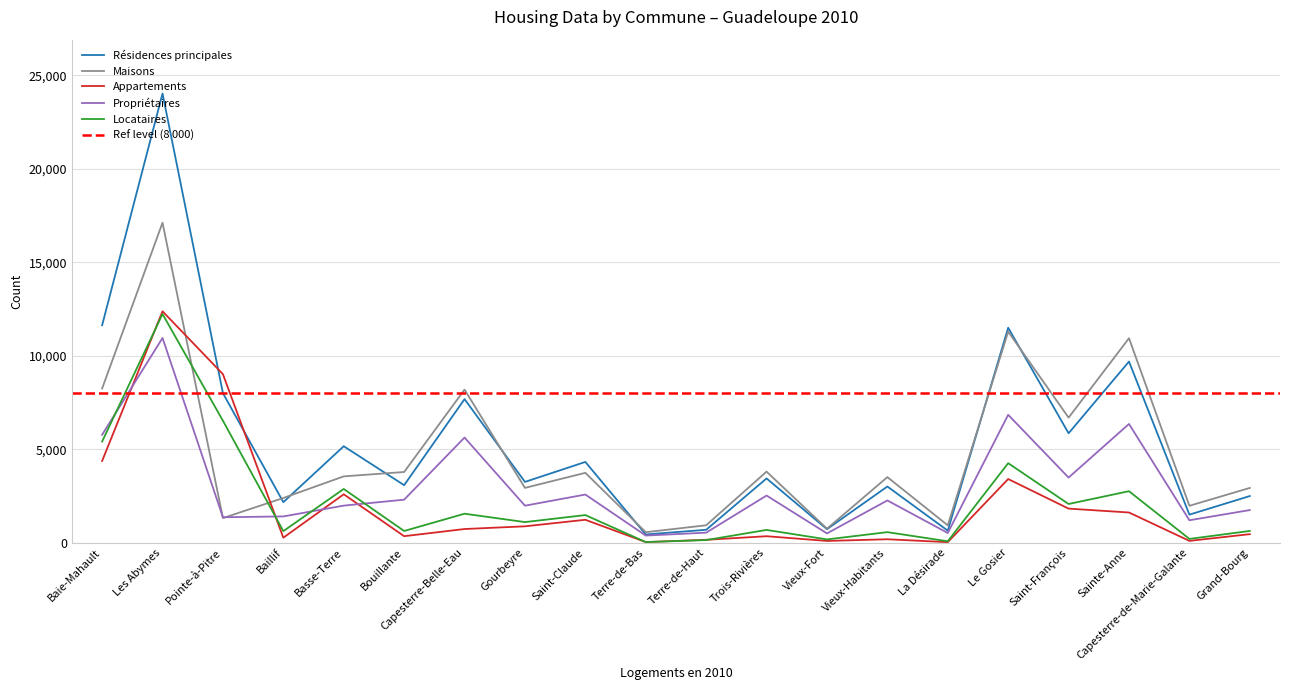

At which category does Maisons reach its first local peak?

Les Abymes